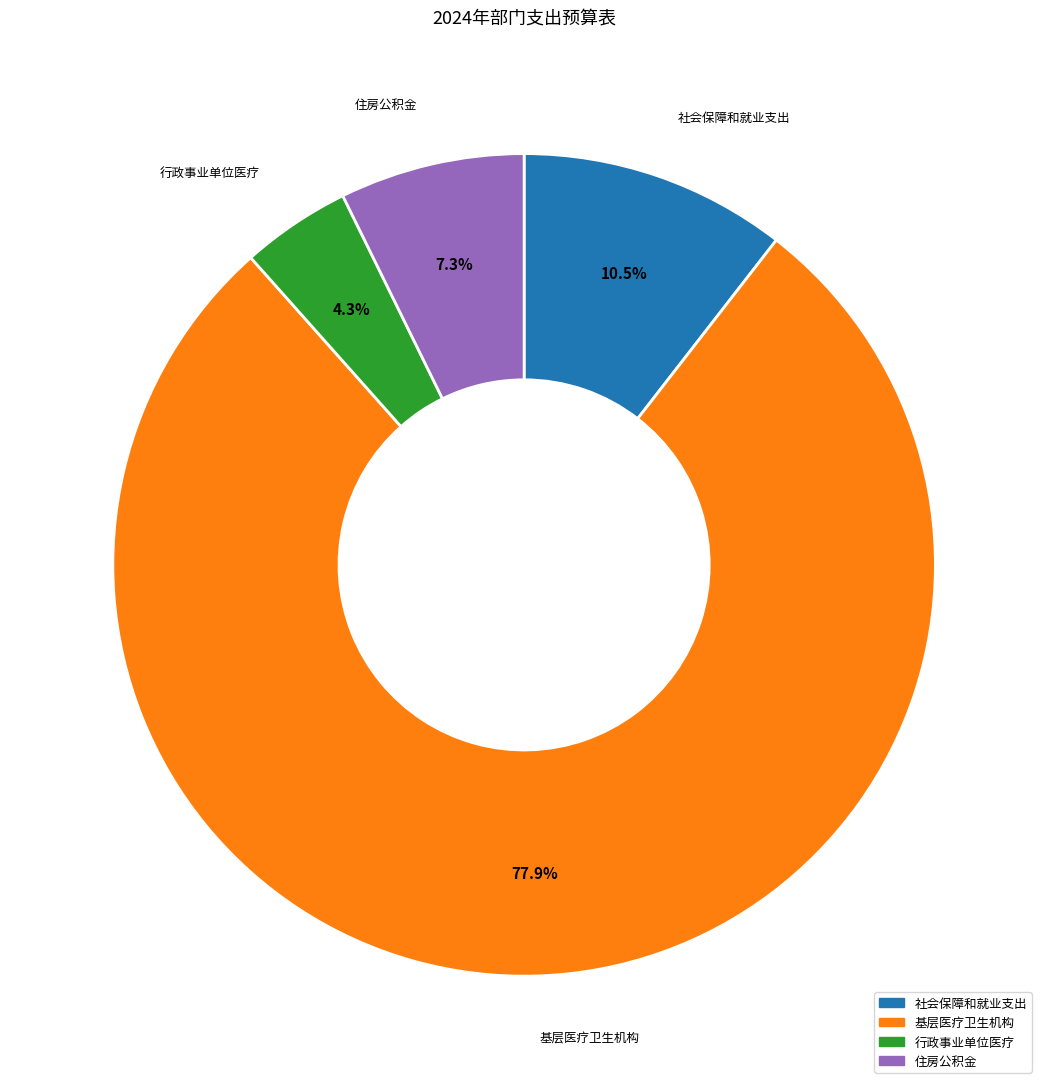

Rank the categories by value from lowest to highest.

行政事业单位医疗, 住房公积金, 社会保障和就业支出, 基层医疗卫生机构